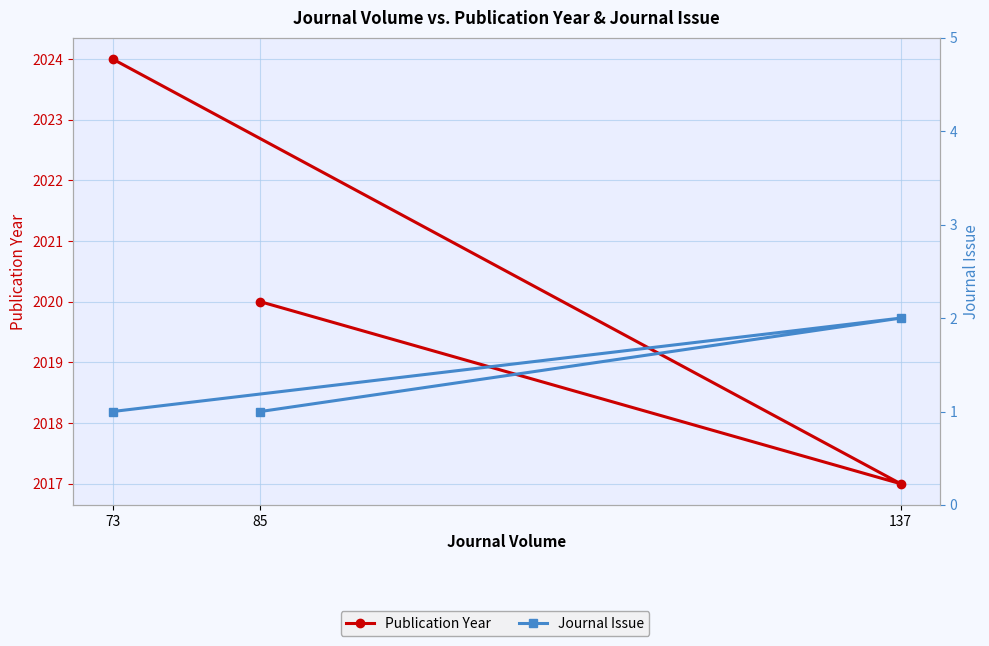

What is the spread (max minus min) of values at 73?

2023